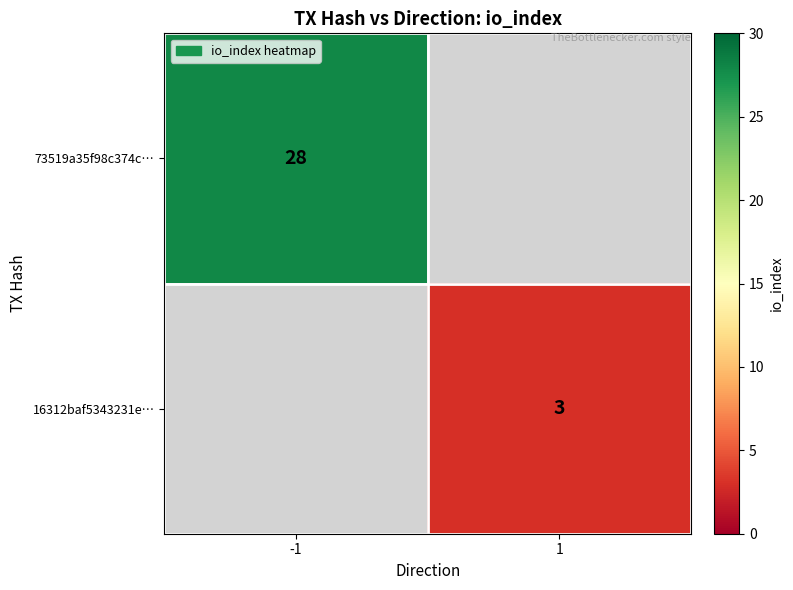

The 73519a35f98c374c… series shows 28 at -1. True or false?

True